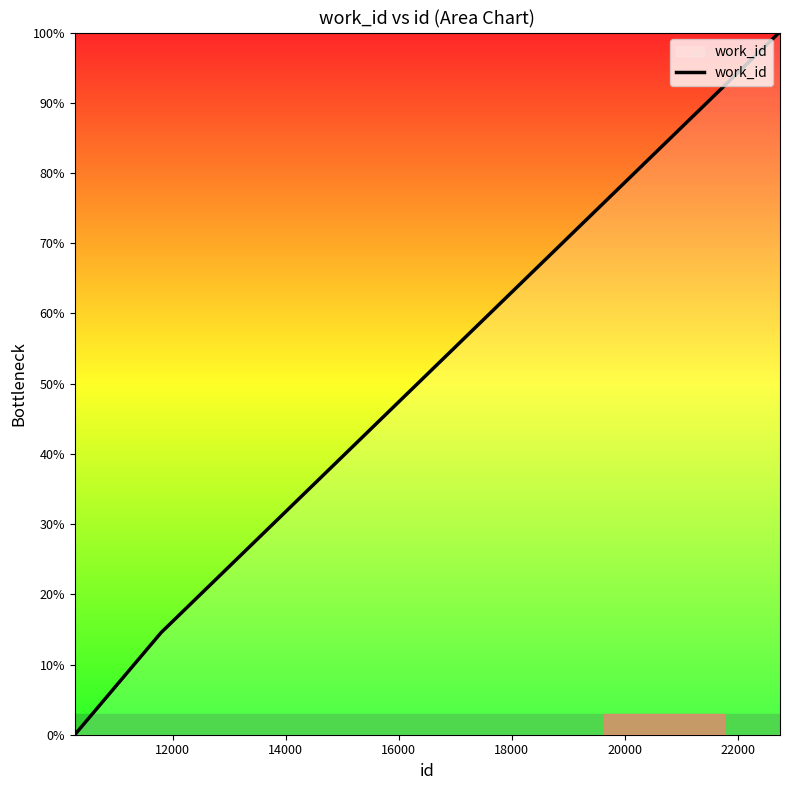

What is the maximum value shown in the chart?

100.0